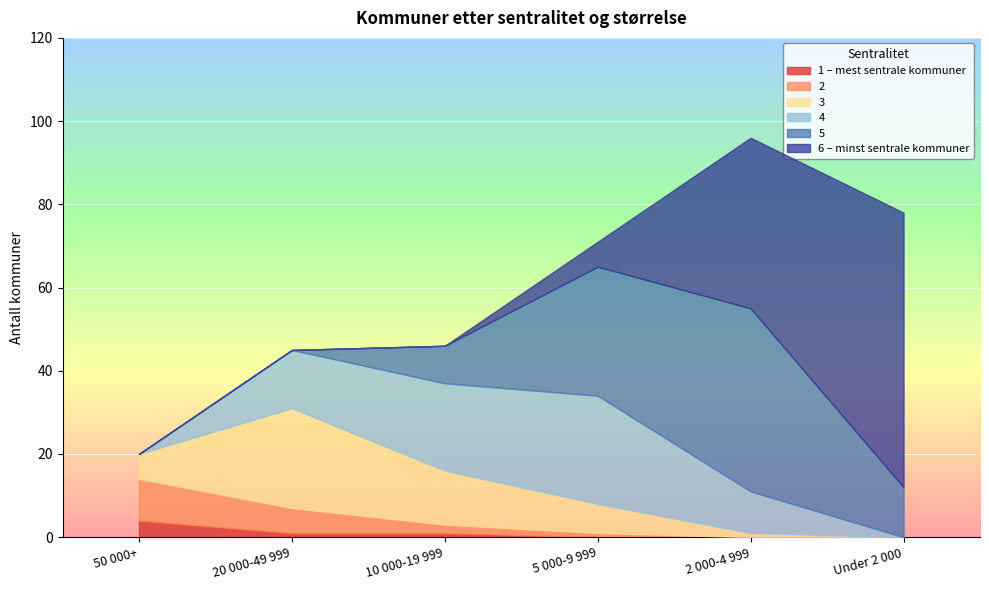

What is the sum of all 1 – mest sentrale kommuner values?

6